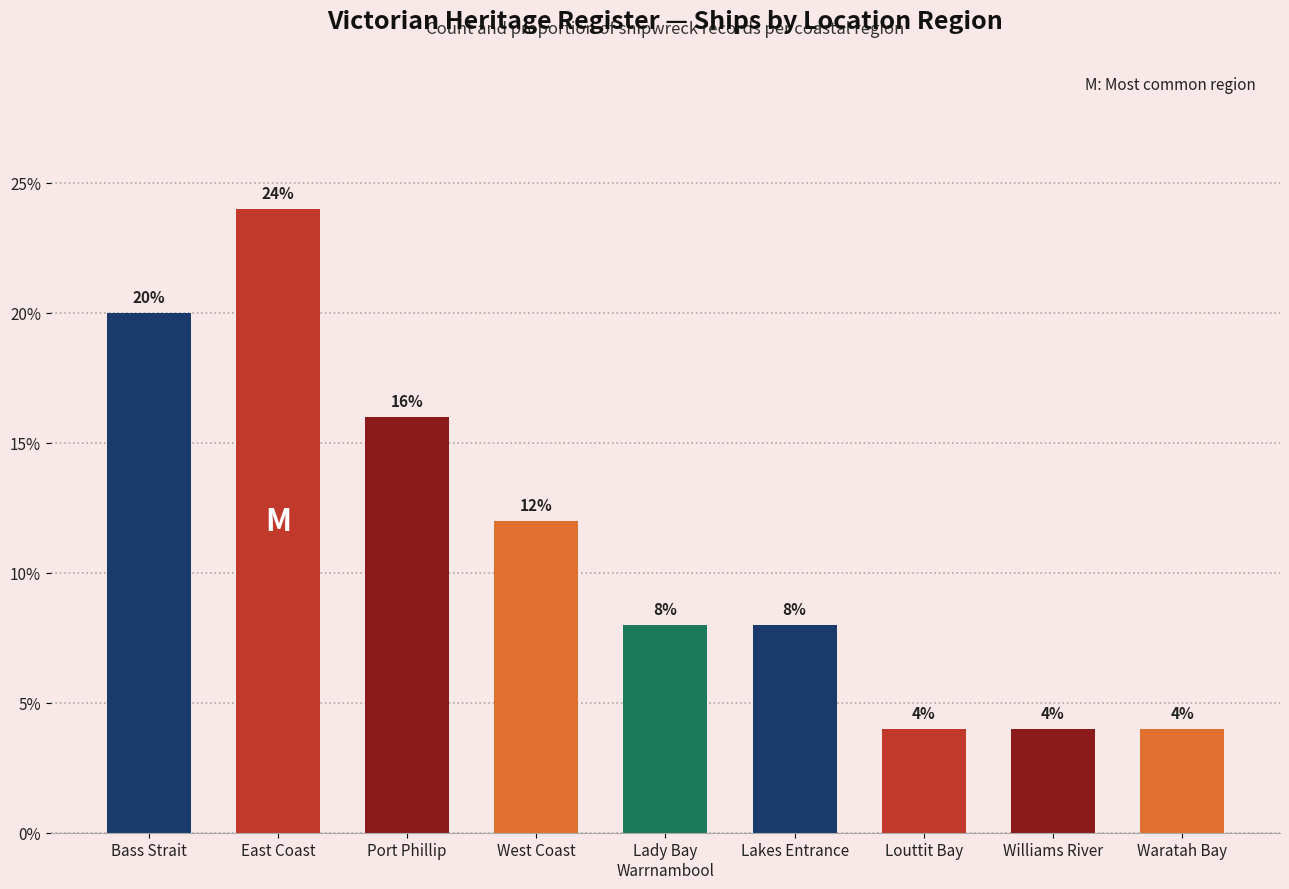

What is the difference between the maximum and second lowest values?

20